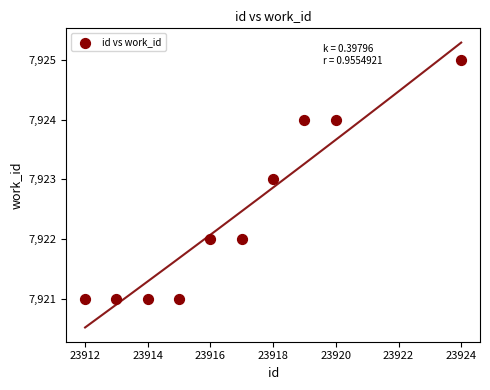

What is the average X value?

23917